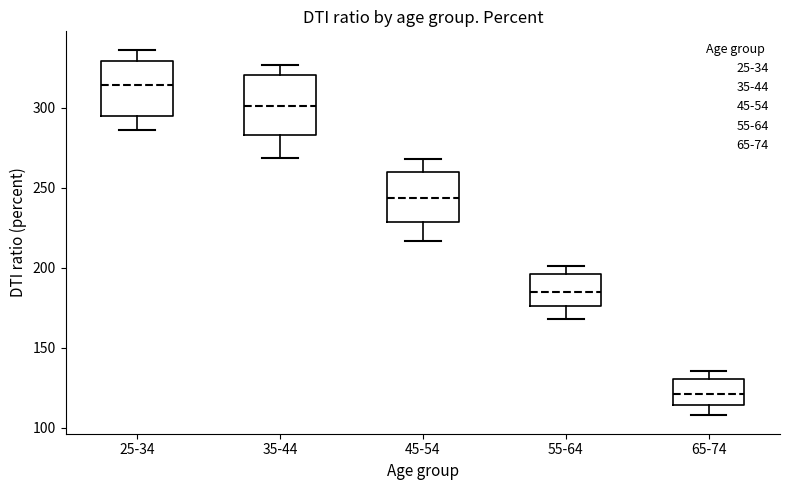

Where does the median line of the box for 35-44 sit on the y-axis? The values are not printed on the chart, so give them approximately, as read against the axis.

300